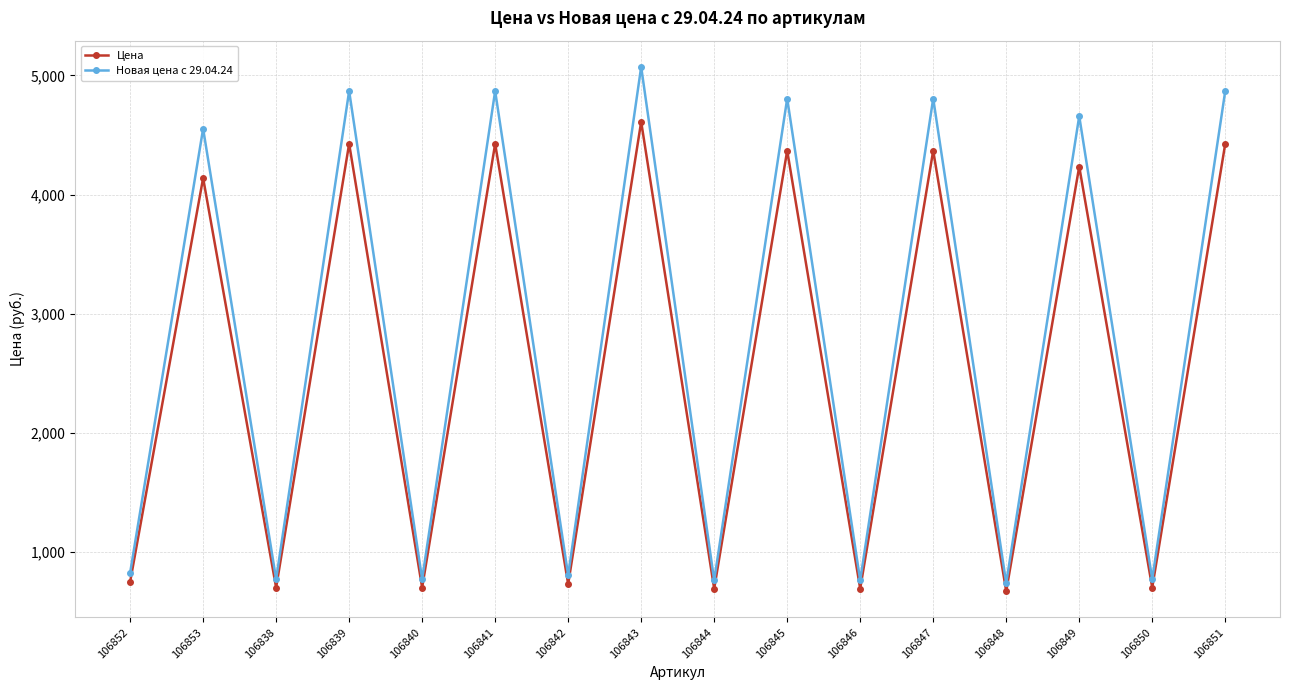

Rank the series by their average value, from highest to lowest.

Новая цена с 29.04.24, Цена